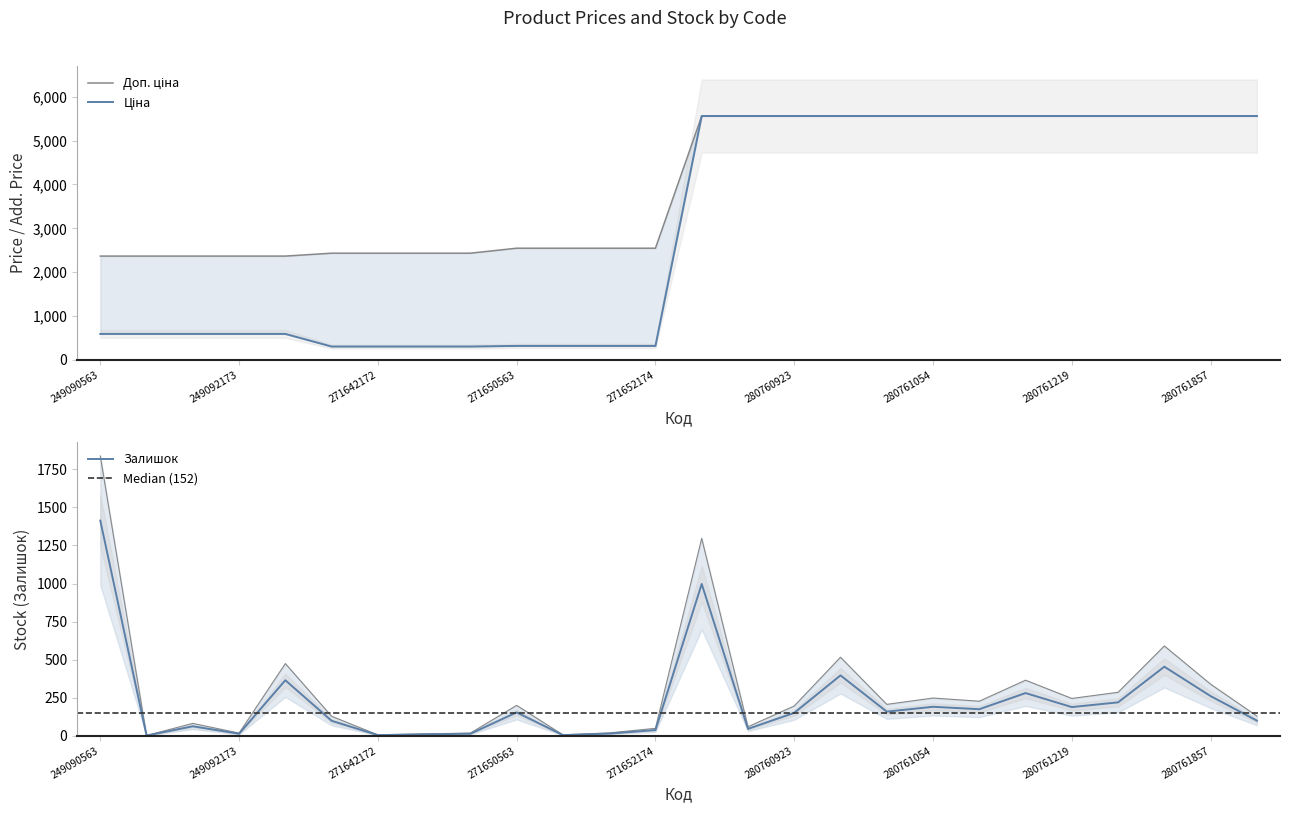

True or false: Ціна and Доп. ціна cross at least once.

False